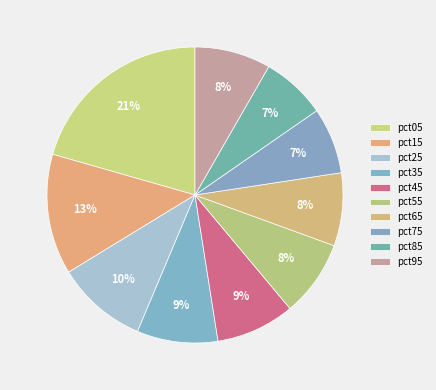

How many segments does this pie chart have?

10